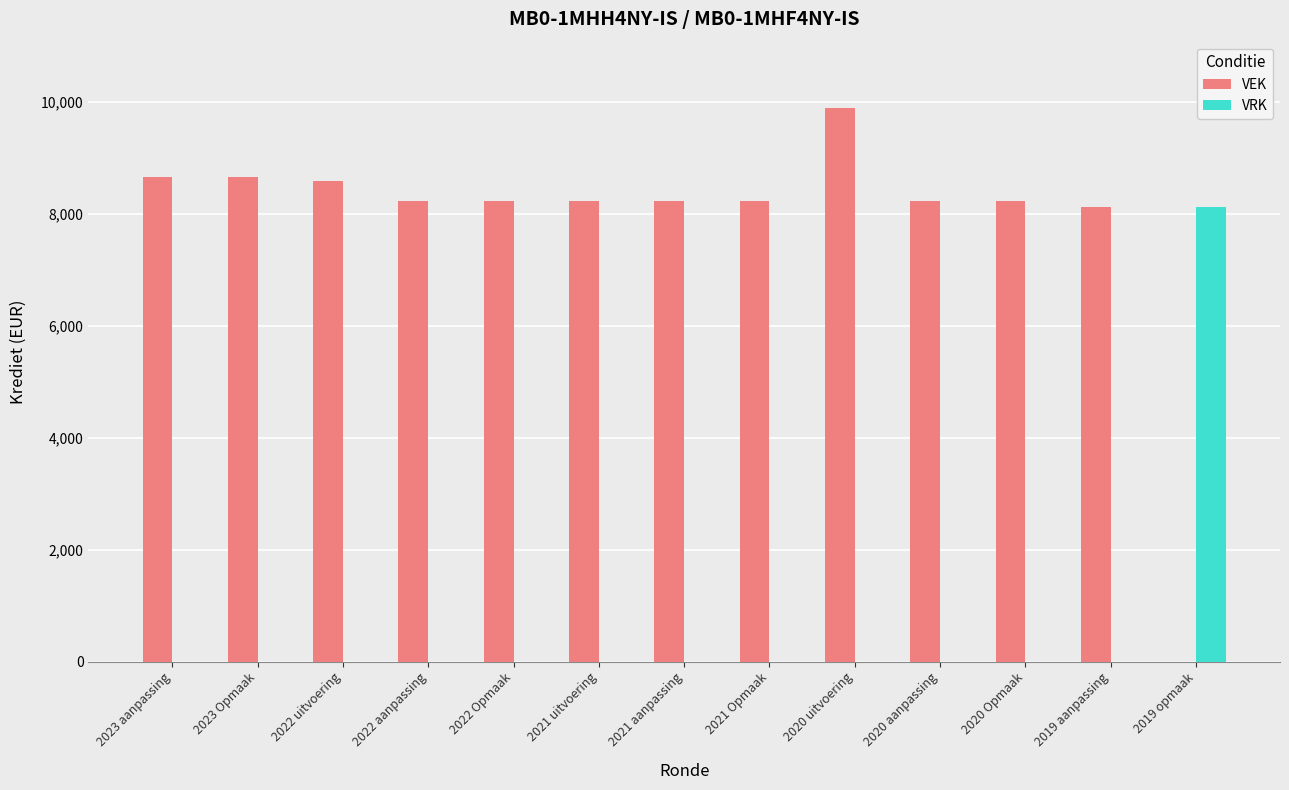

Which series has the largest total across all categories?

VEK